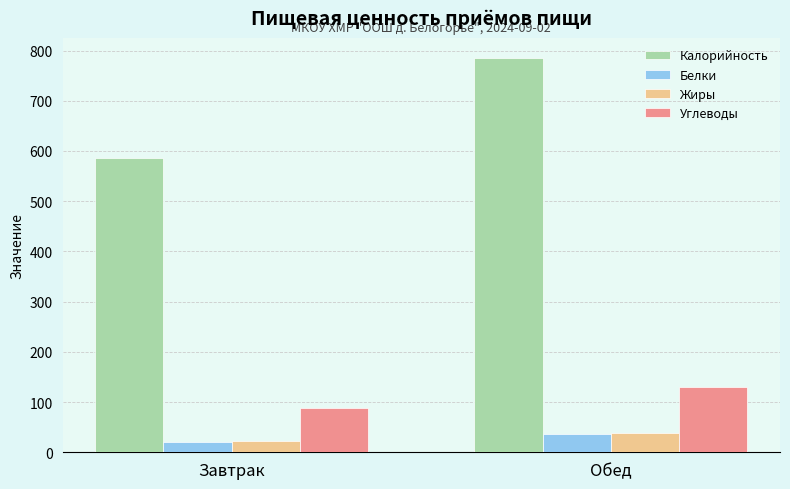

What is the difference between the highest and lowest values at Завтрак?

565.2